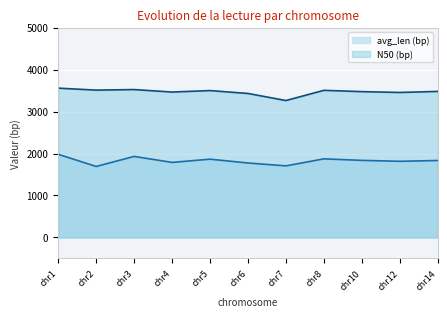

Which series changed the most between chr6 and chr12?

avg_len (bp)